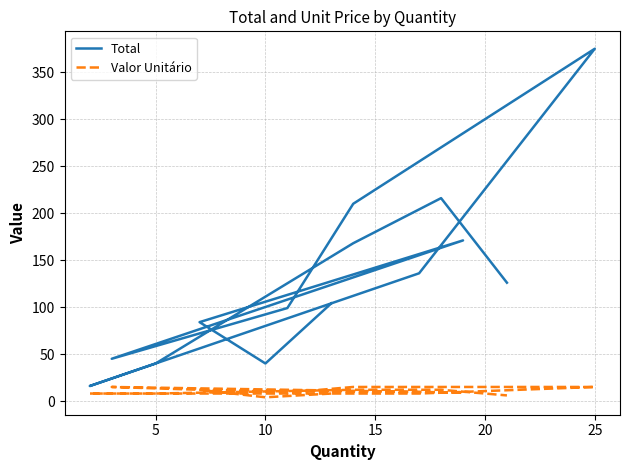

At which label does Valor Unitário reach its minimum?

10